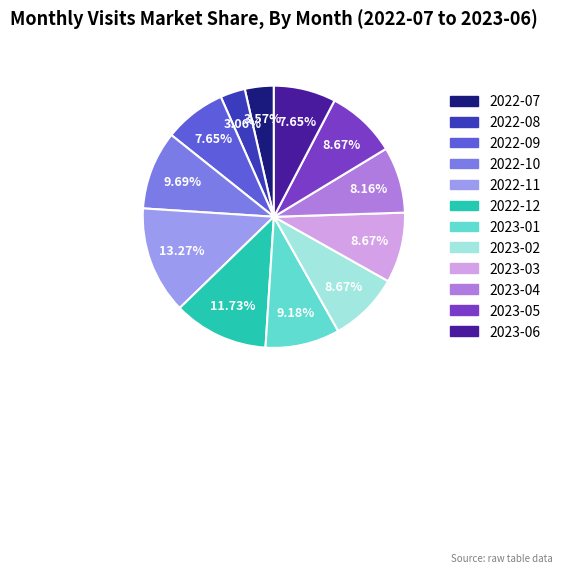

How much of the chart is everything except 2023-04?

91.8%